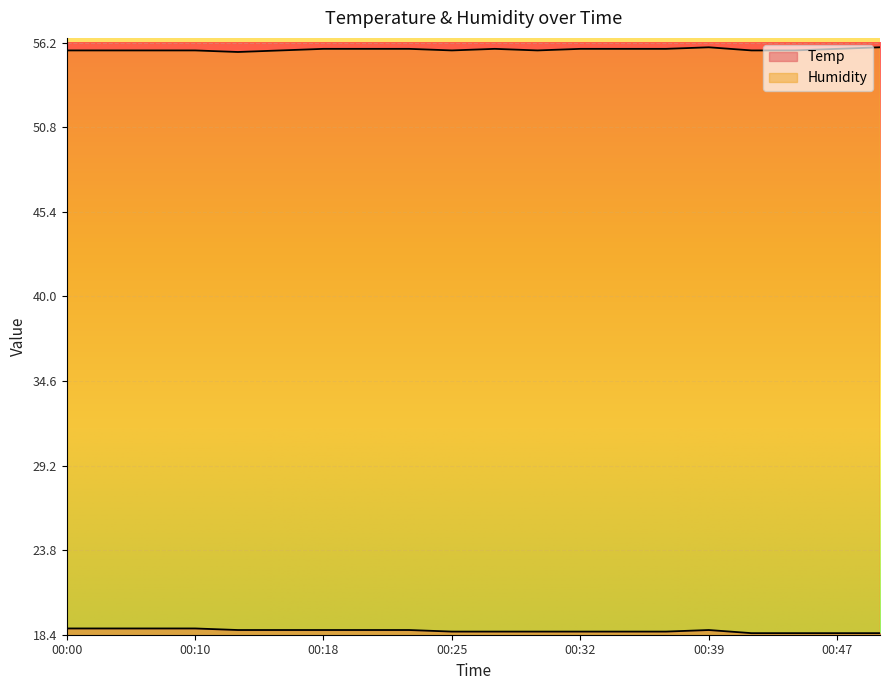

What is the sum of all Temp values?

373.0